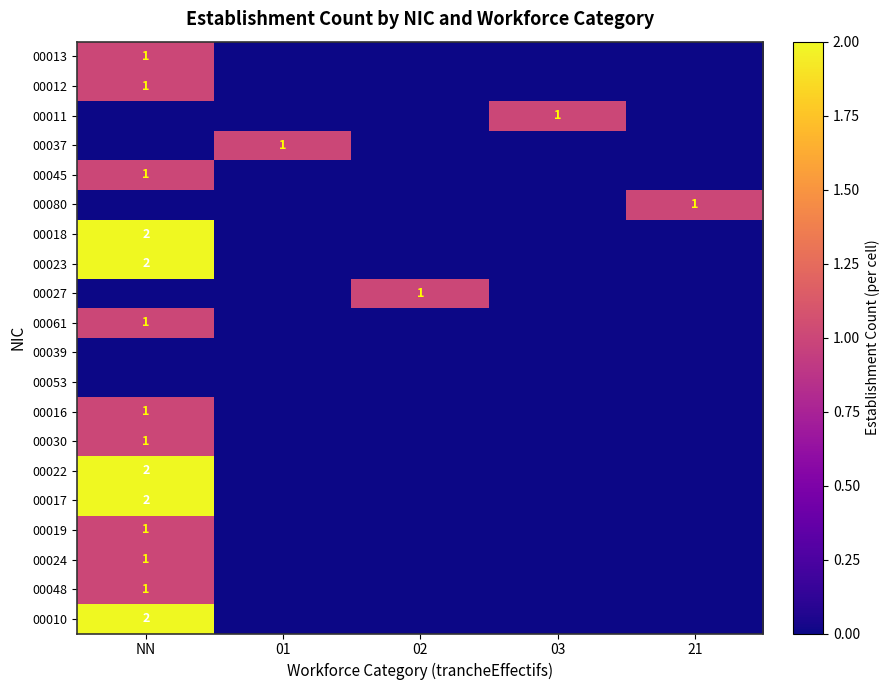

How many distinct data groups are displayed?

20